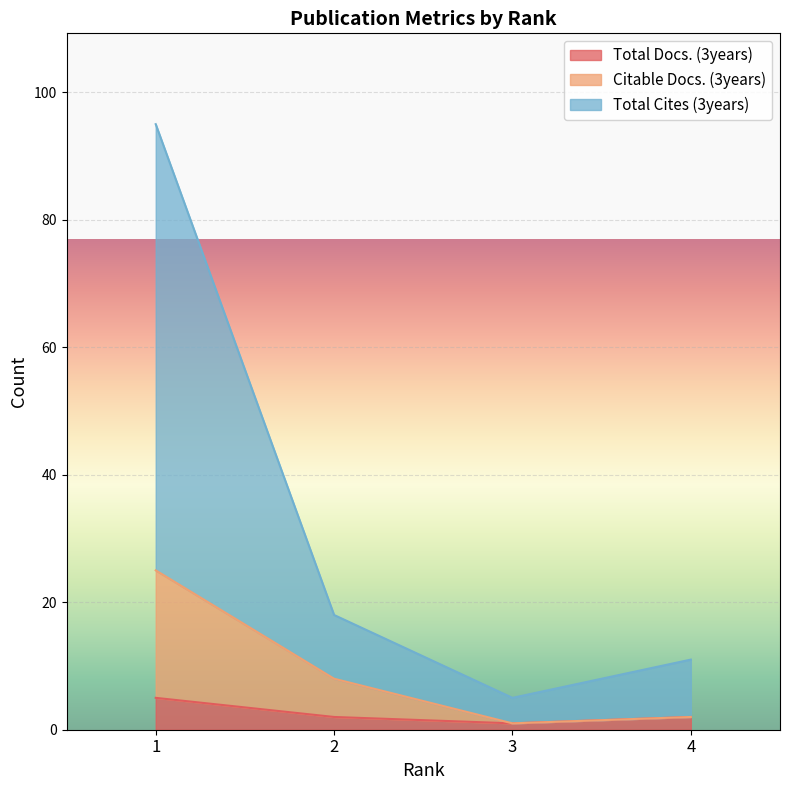

True or false: Total Docs. (3years) and Total Cites (3years) cross at least once.

False